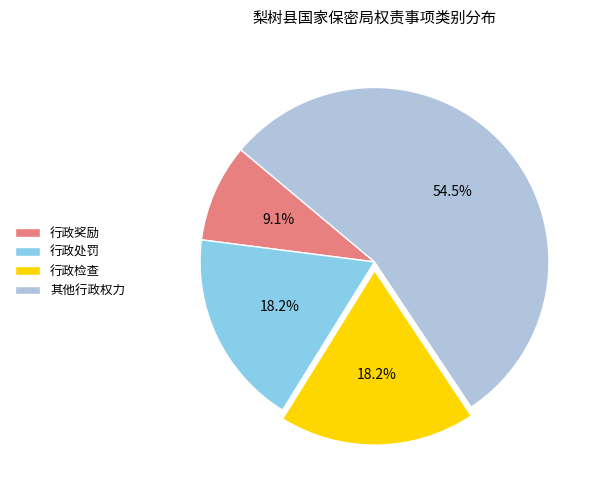

Combined, what portion of the pie is 行政检查 and 行政奖励?

27.3%